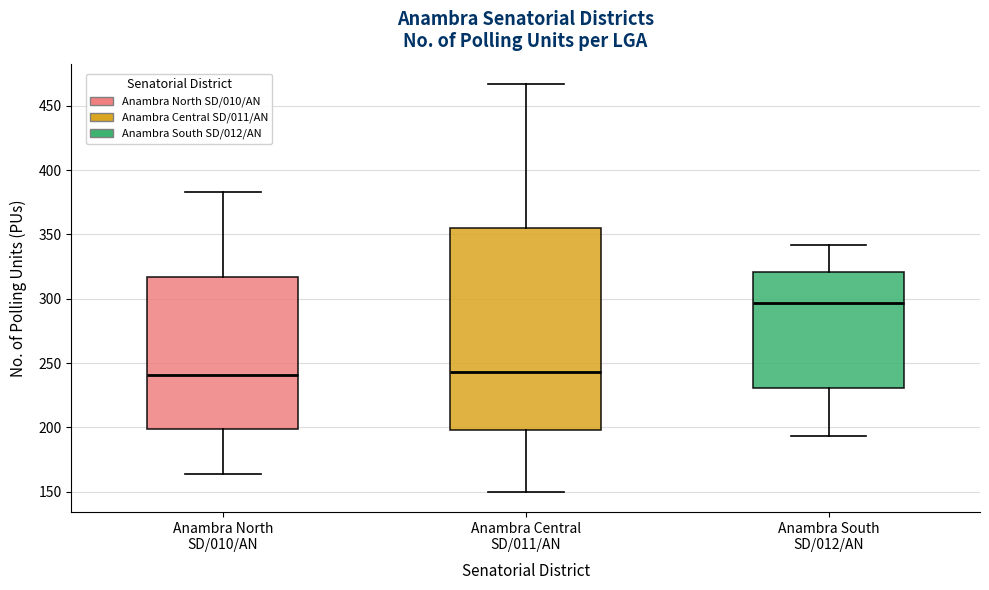

Reading left to right, transcribe this box plot: for each box, give where its median line is, the range the box spans, and where its two whiskers end, as read against the y-axis. The values are not printed on the chart, so give them approximately, as read against the axis.

Anambra North SD/010/AN: median 240, box 200 to 315, whiskers 165 to 385
Anambra Central SD/011/AN: median 245, box 200 to 355, whiskers 150 to 465
Anambra South SD/012/AN: median 295, box 230 to 320, whiskers 195 to 340